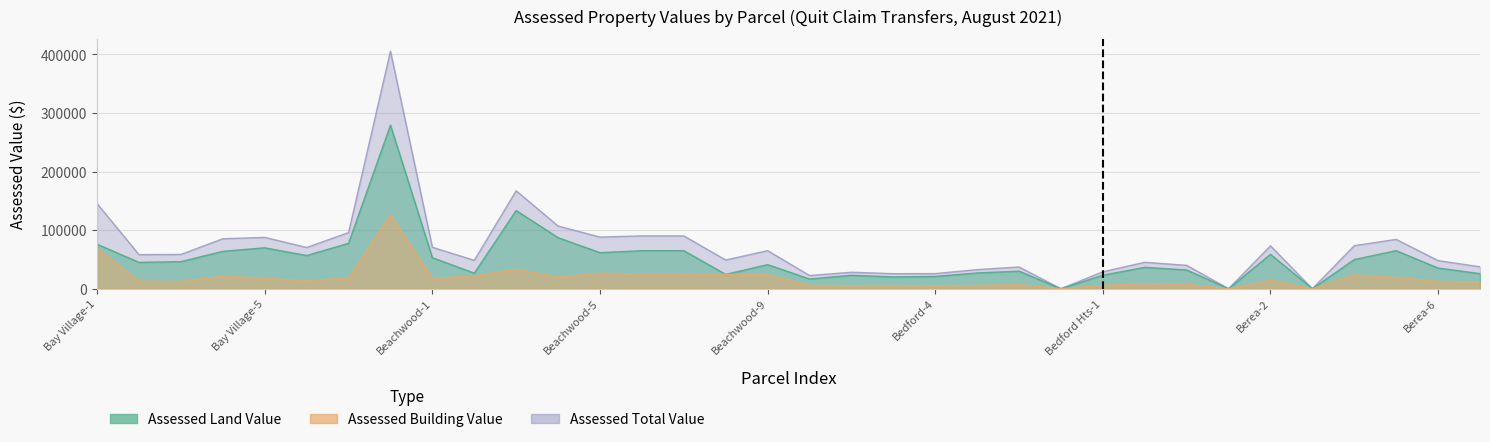

What is the difference between the maximum and minimum values in the Assessed Total Value series?

405580